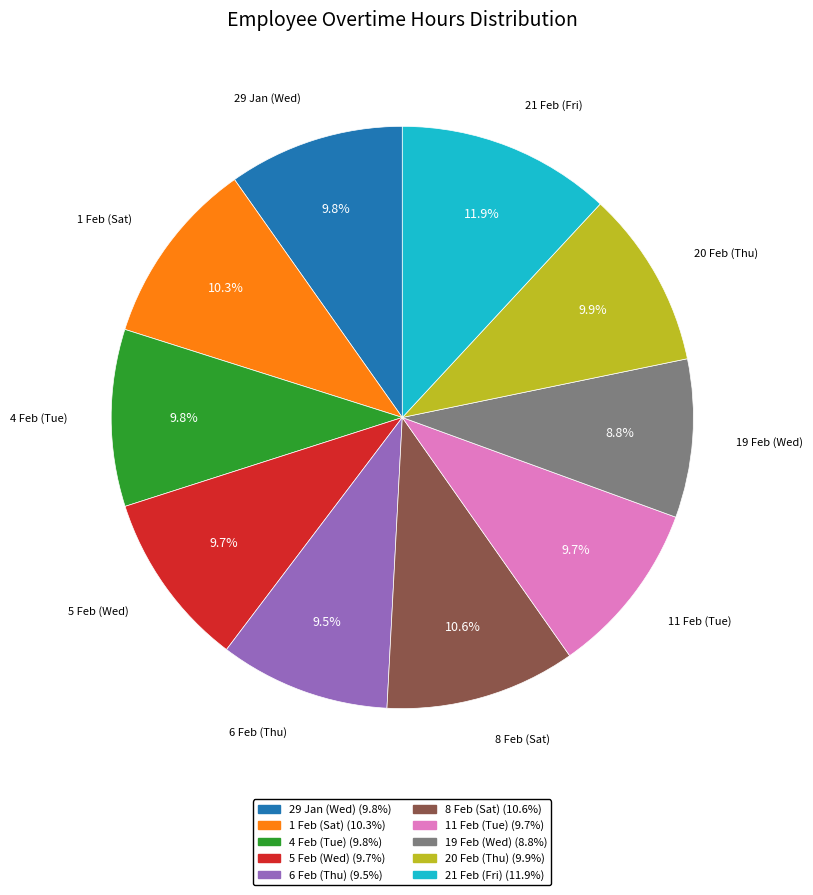

How many segments does this pie chart have?

10